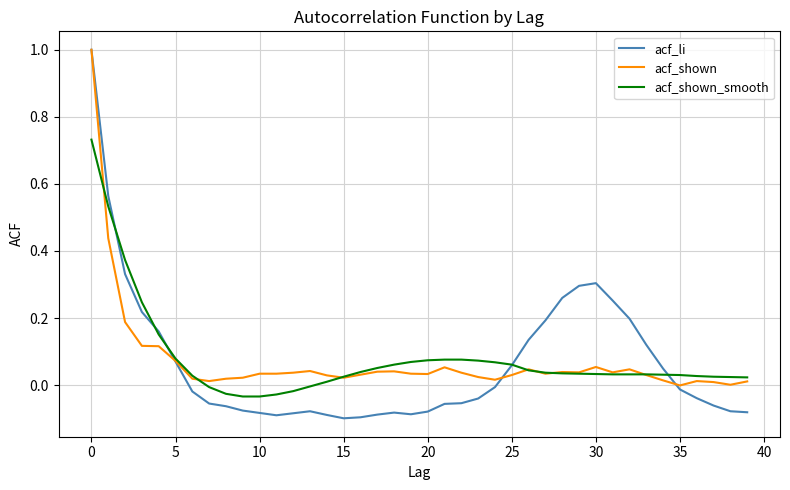

What is the greatest value displayed?

1.0